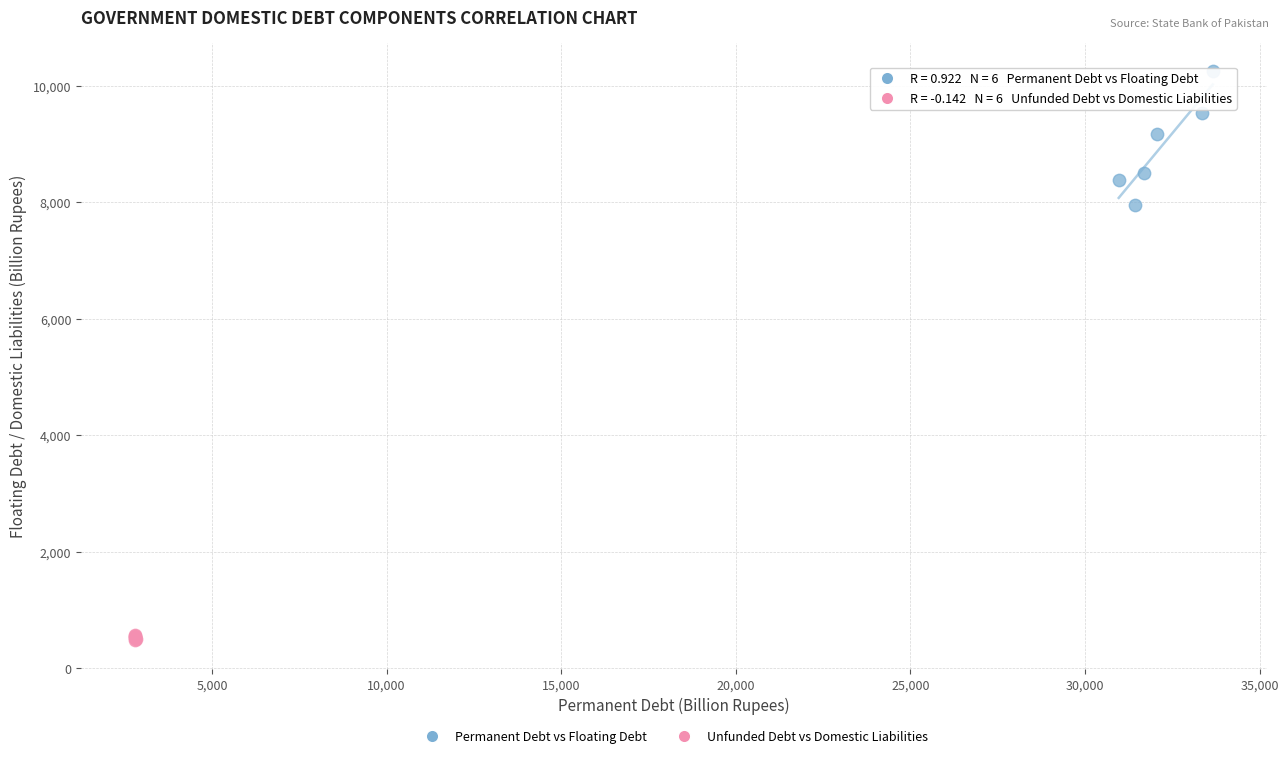

Which series has the largest Y range (max minus min)?

Permanent Debt vs Floating Debt